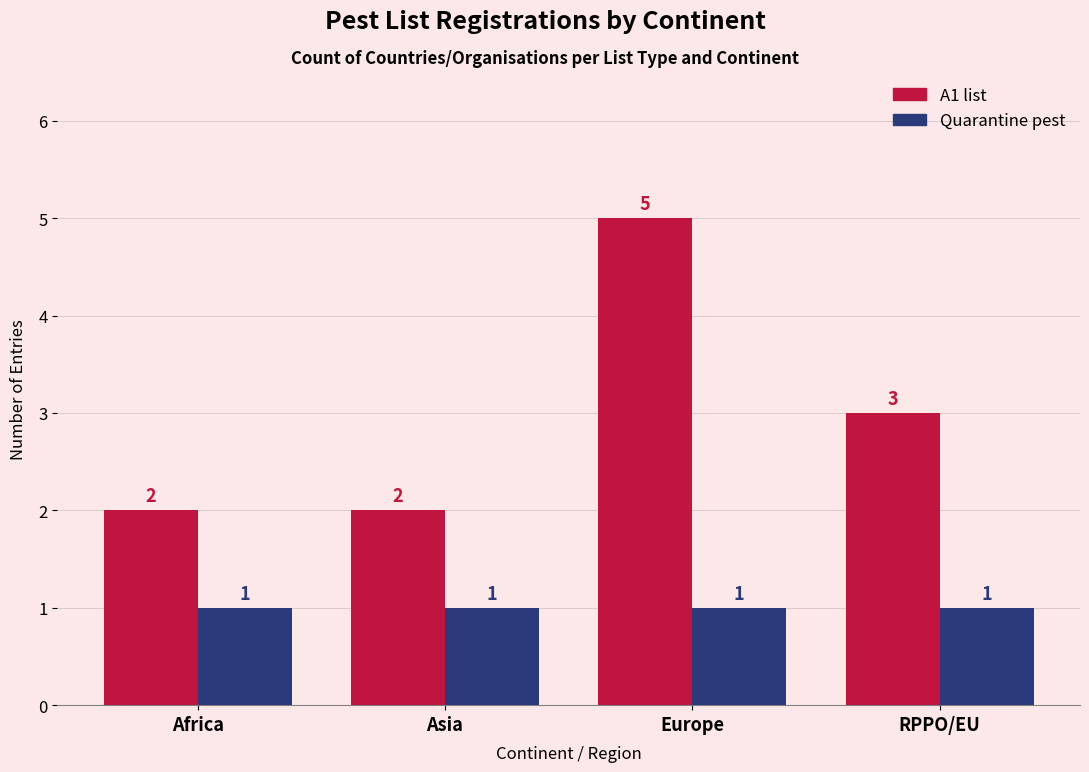

Is it true that A1 list equals 1 at Asia?

False